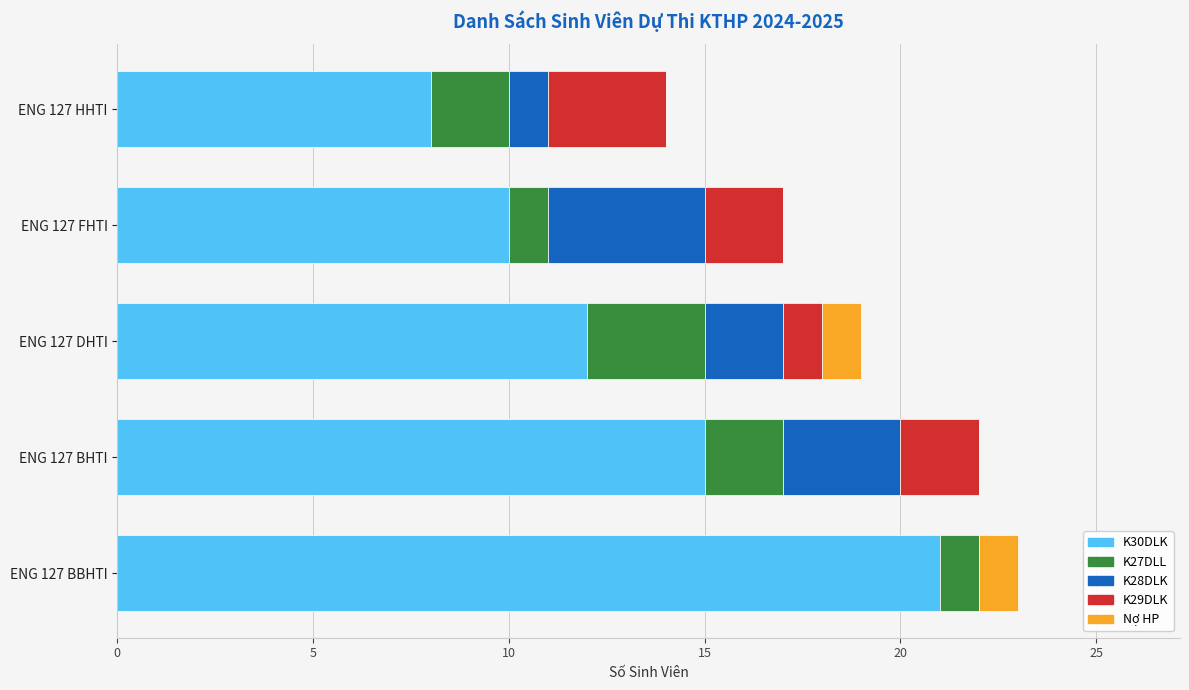

How many categories are shown in the chart?

5